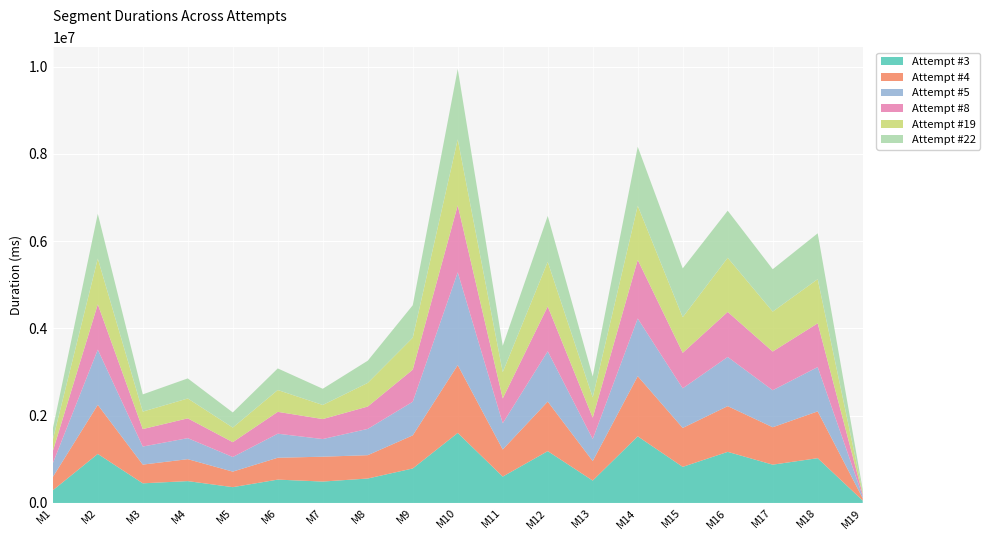

Reading left to right, extract all data points from this chart.

Attempt #3: 289562	1123918	450199	500663	362041	535027	490429	560040	790463	1604649	604025	1187633	512602	1526921	827163	1171166	877665	1026167	55171
Attempt #4: 304339	1123918	428730	502787	356074	500997	569536	534653	758250	1554111	621330	1135251	446977	1378514	892113	1047611	857238	1072328	54148
Attempt #5: 313383	1265201	413557	481428	334762	550897	404354	602255	770833	2126922	600960	1152691	504724	1320839	907643	1126936	847603	1015625	46678
Attempt #8: 278495	1039189	400666	453853	339854	500744	457943	512462	734457	1535121	568555	1028516	489602	1343996	812849	1031608	887239	1003018	45763
Attempt #19: 262202	1048250	400257	455373	334354	500368	322750	541483	732895	1511685	602426	1021163	465500	1240725	816087	1240788	915074	1011142	46489
Attempt #22: 249918	1025488	394638	459728	347288	494637	371652	508711	743617	1612104	603541	1051661	478167	1351669	1119099	1079342	971068	1050577	61161